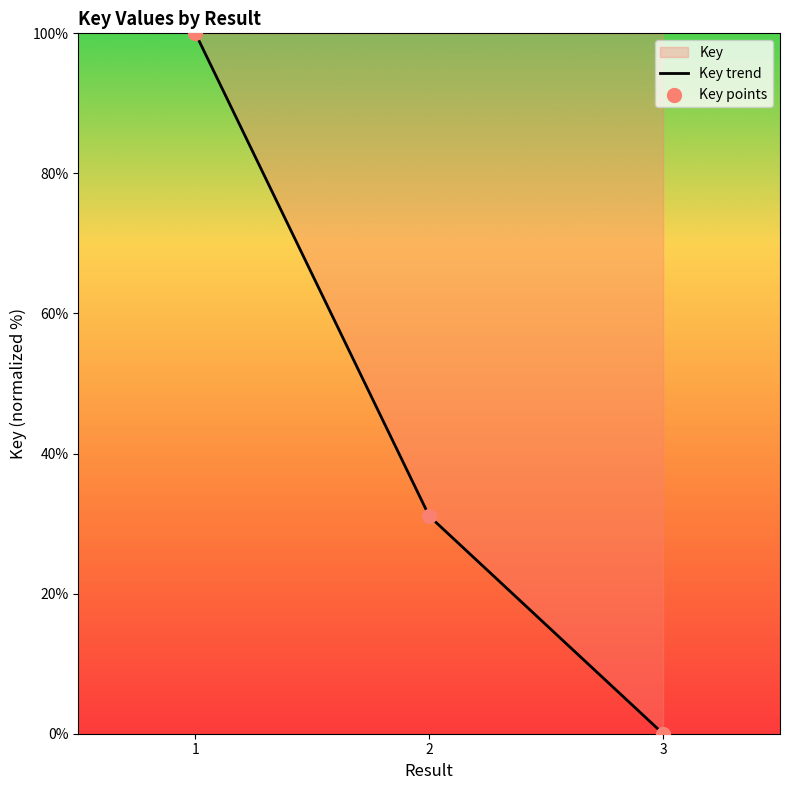

Which series has the largest total across all categories?

Key trend